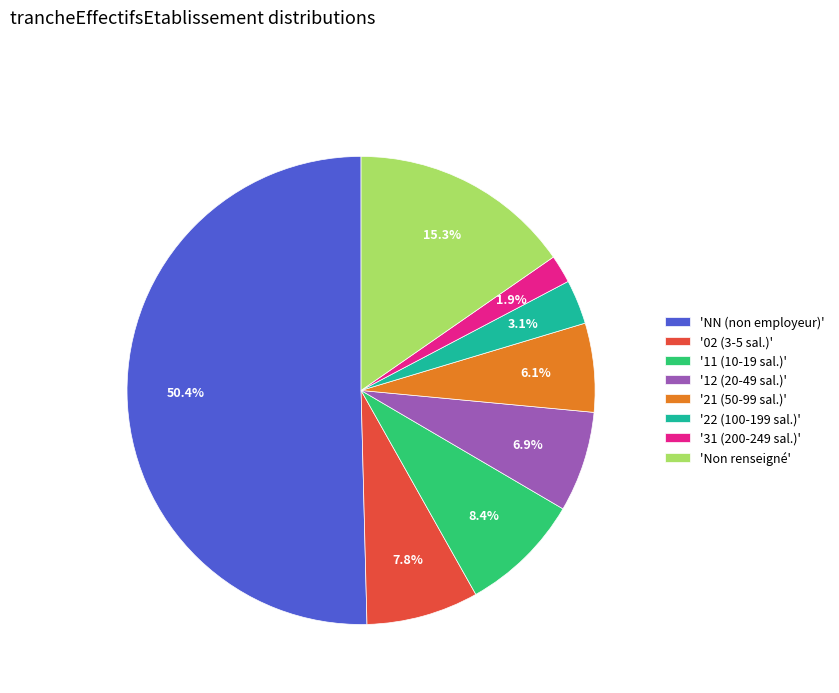

Which slice represents more than half of the pie?

'NN (non employeur)'